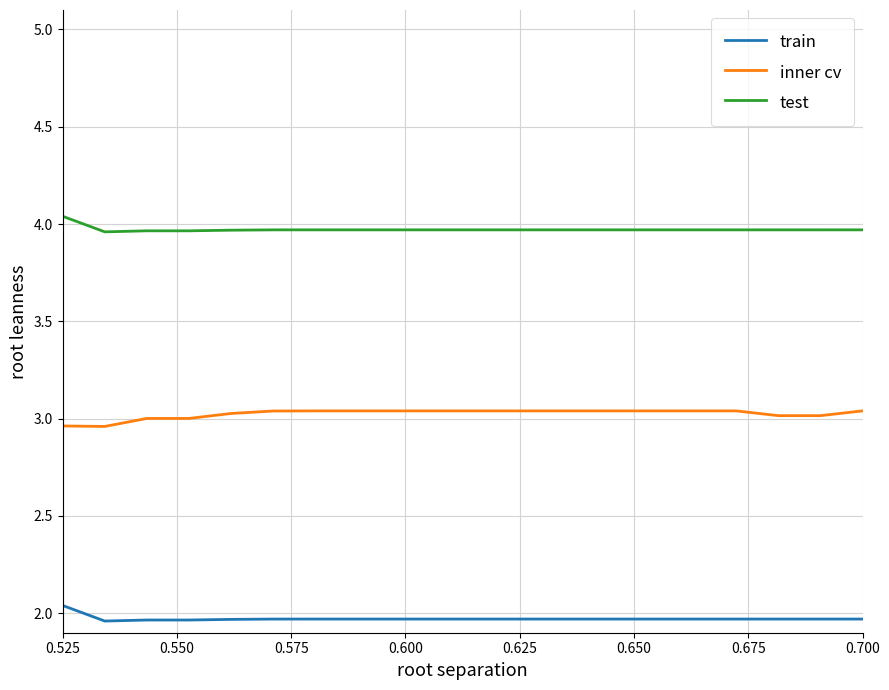

True or false: test and train intersect in this chart.

False